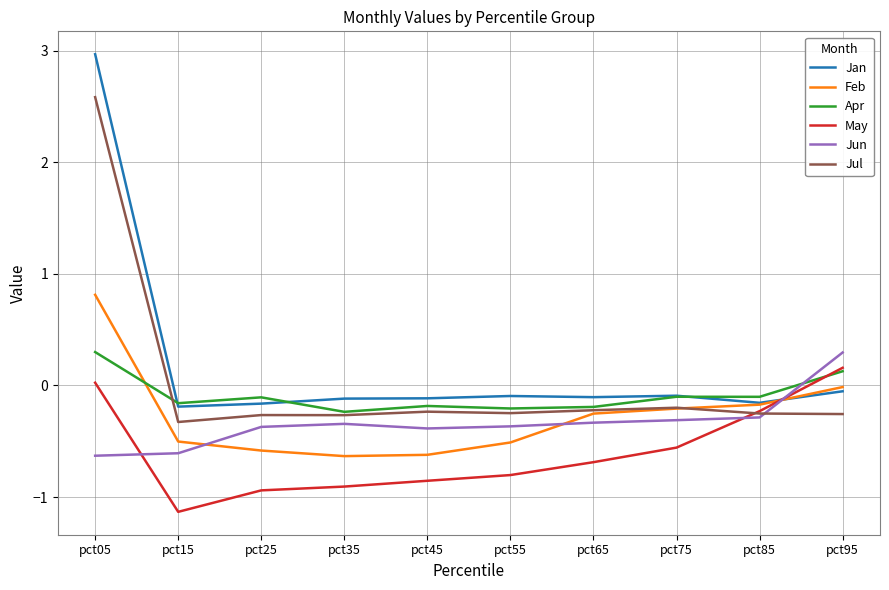

True or false: Jan has a value of 3.0 at pct05.

True